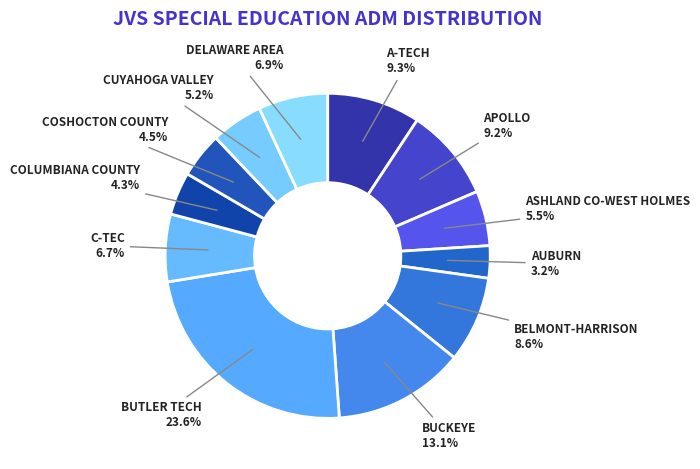

How many segments does this pie chart have?

12